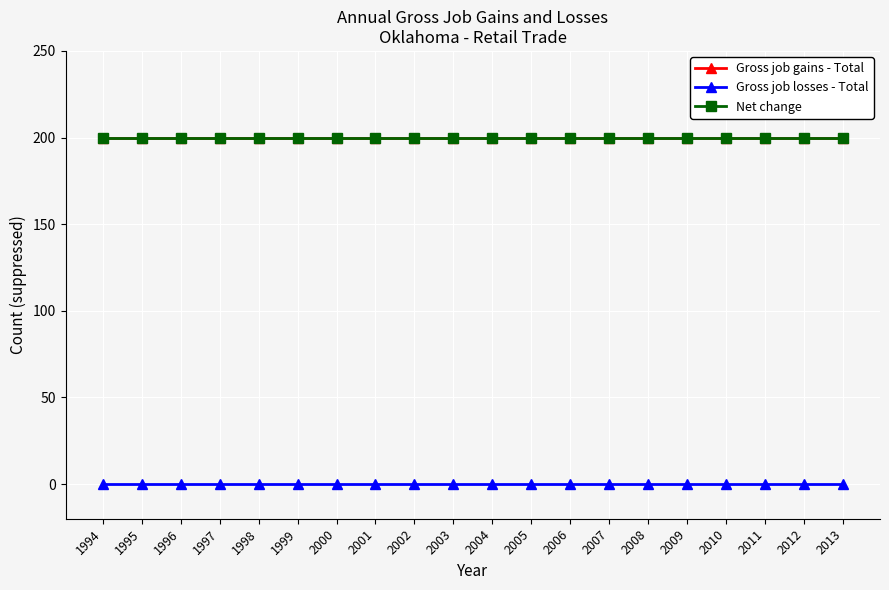

At which category is the sum across all series the highest?

1994